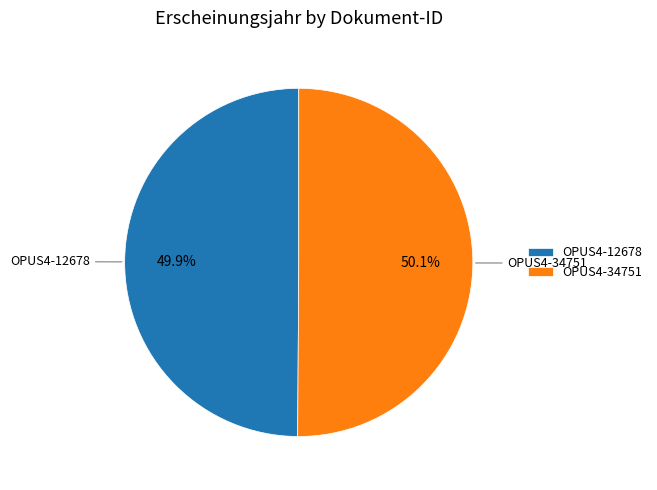

What percentage is the OPUS4-12678 slice, to the nearest percent?

50%